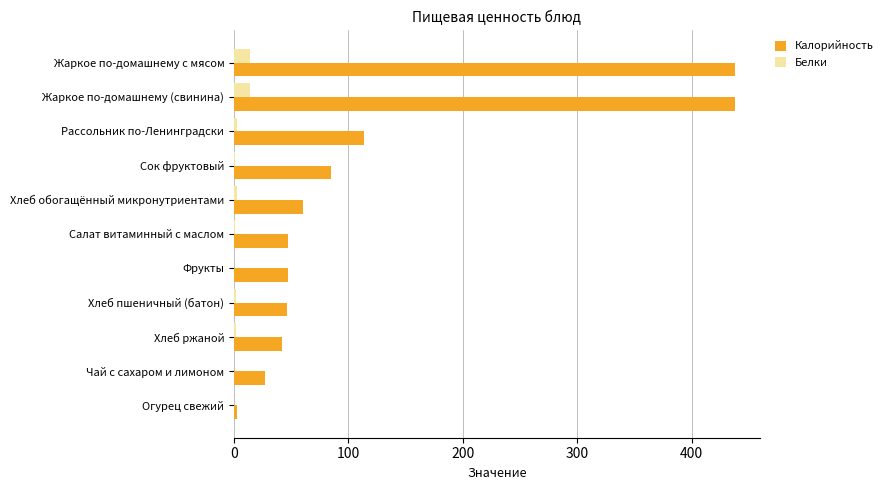

Count the number of data series in this chart.

2